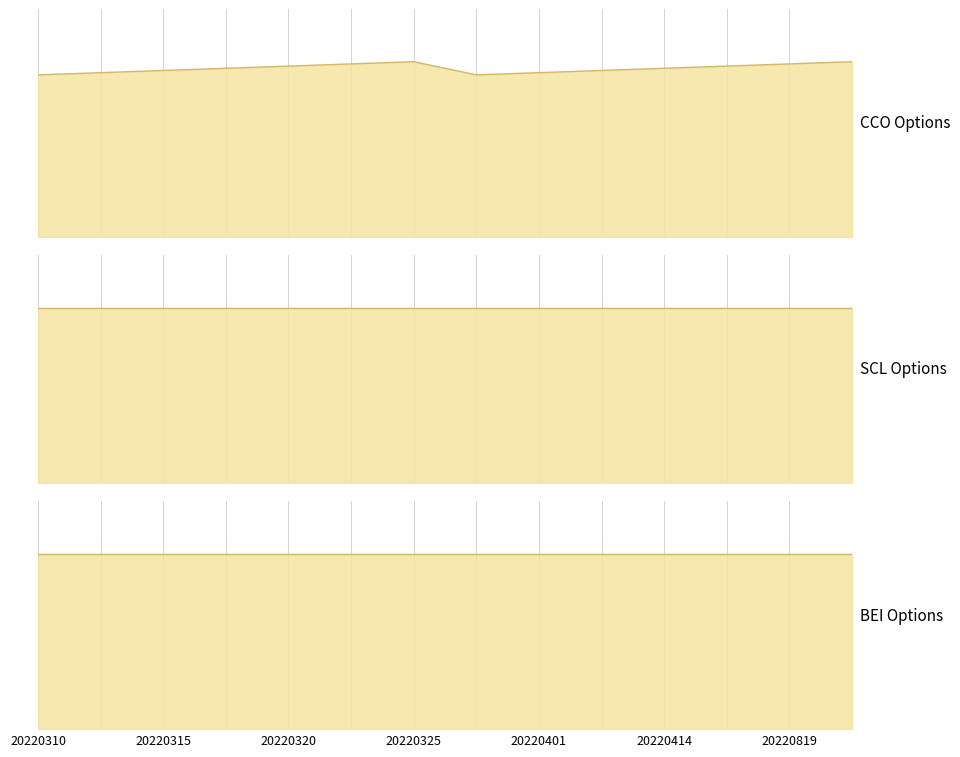

Rank the series at 20220325 from highest to lowest value.

BEI, CCO, SCL